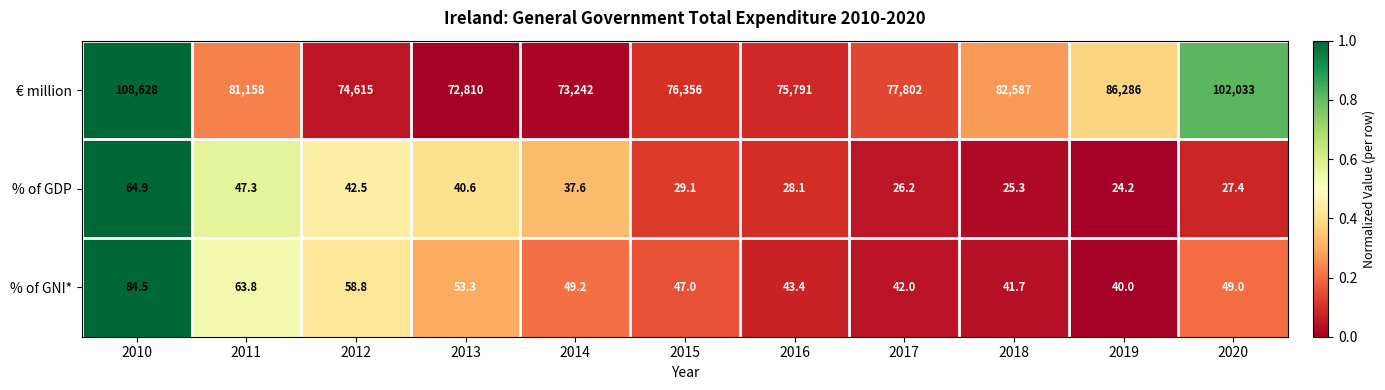

At which label is % of GDP closest to 44?

2012